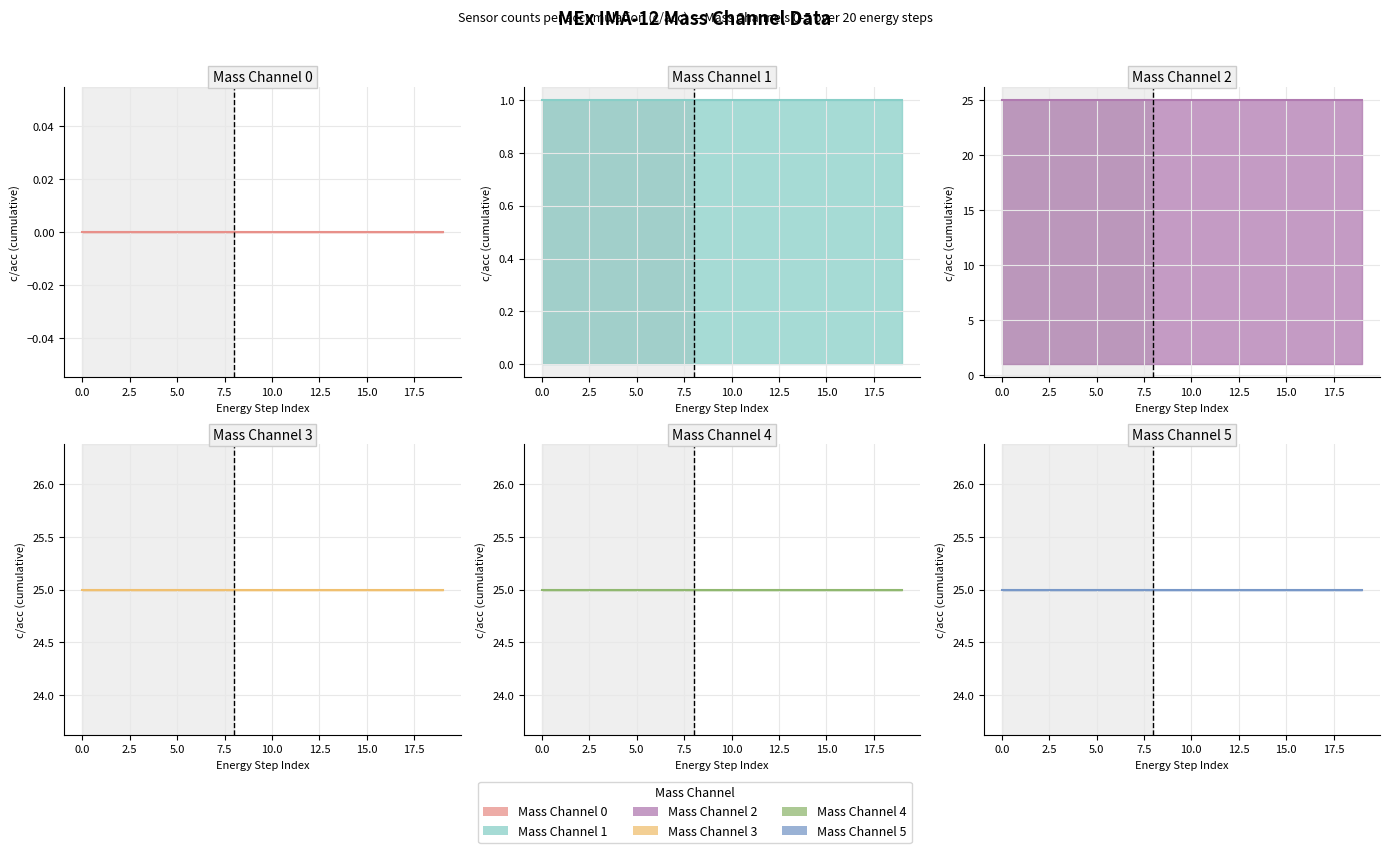

True or false: MEx IMA-12 Mass Channel 4 (upper) has a value of 14 at 15.0.

False